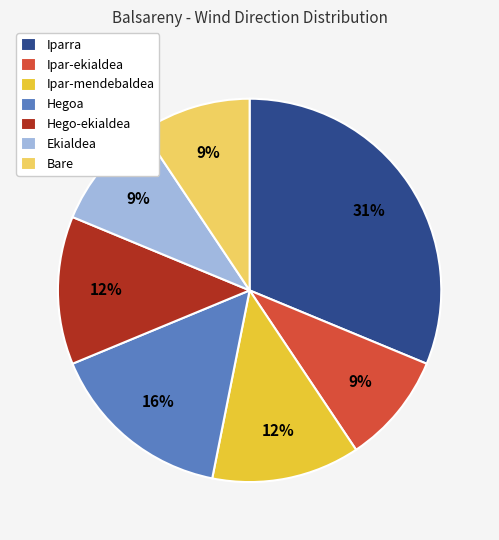

Which has a higher value, Hego-ekialdea or Bare?

Hego-ekialdea